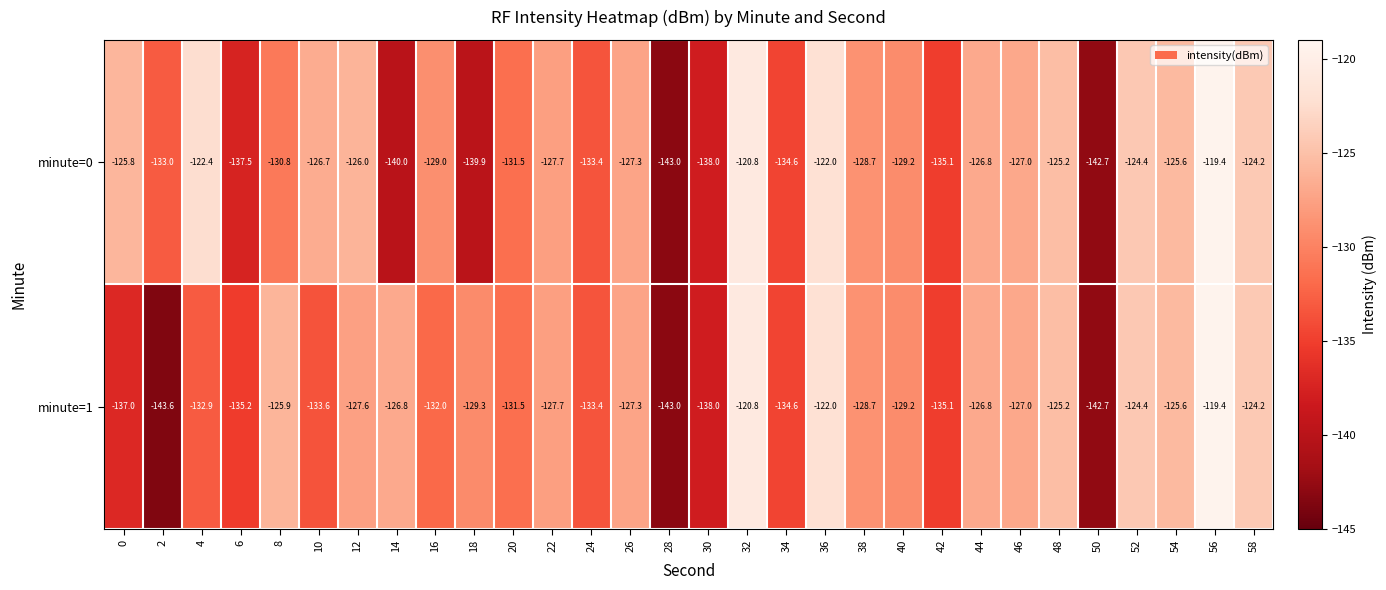

At which category is the sum across all series the highest?

56